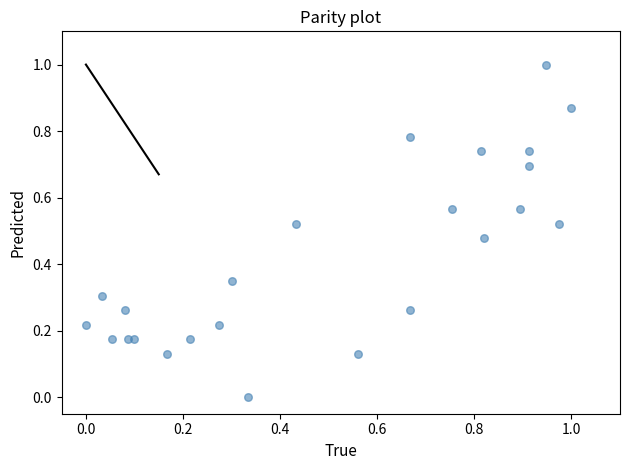

What is the range of Y values (max minus min)?

1.0